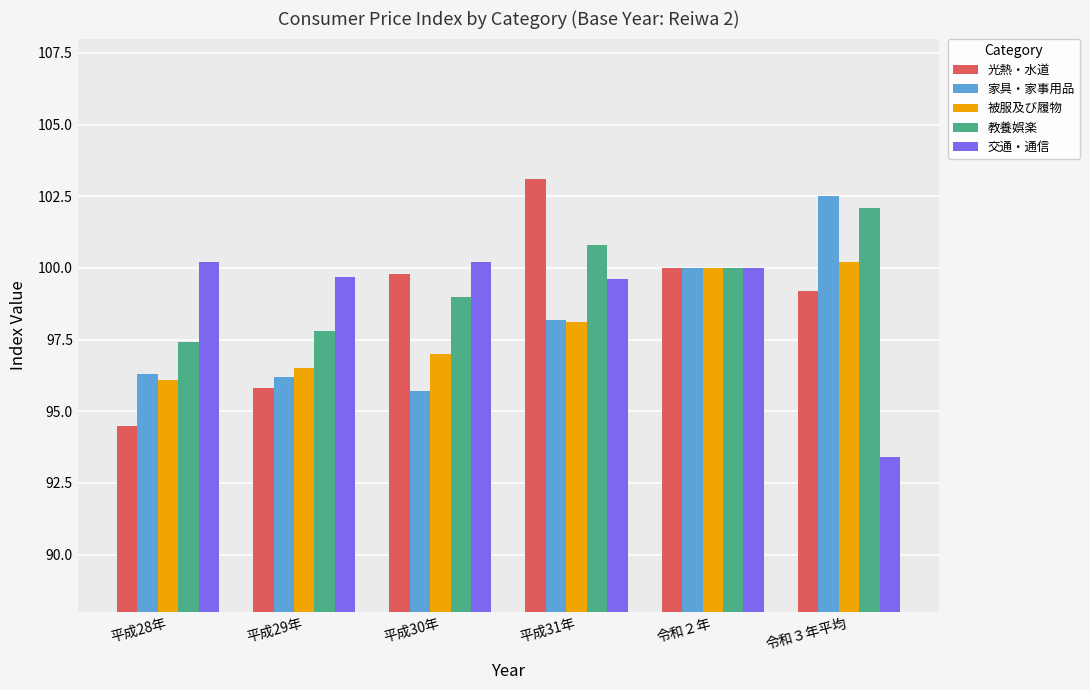

Is it true that 教養娯楽 equals 97.4 at 平成28年?

True